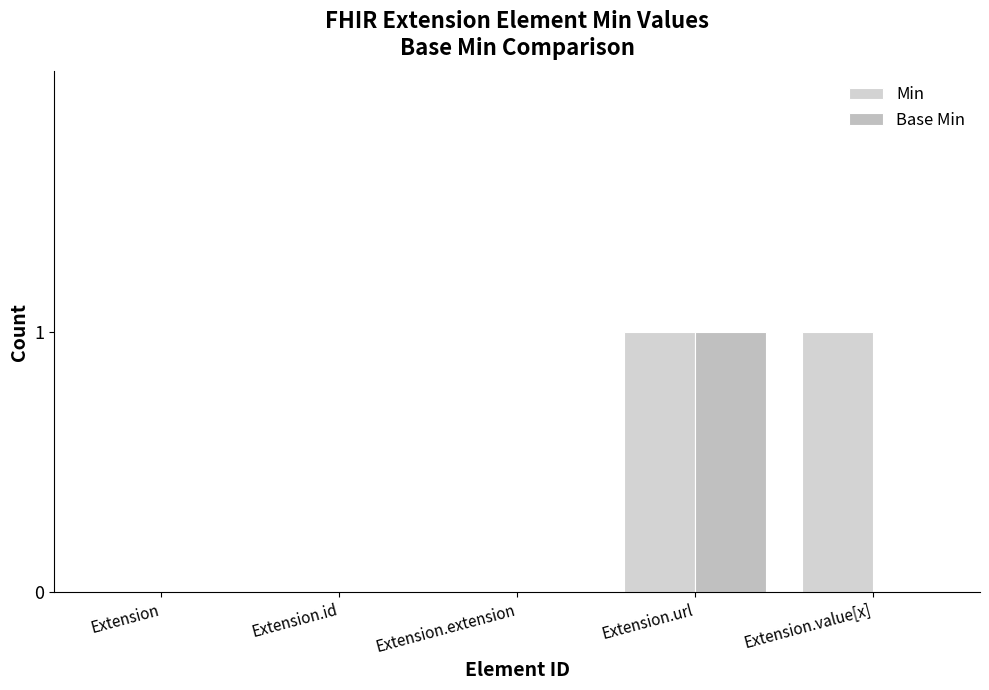

What is the difference between the second highest and second lowest values in the Min series?

1